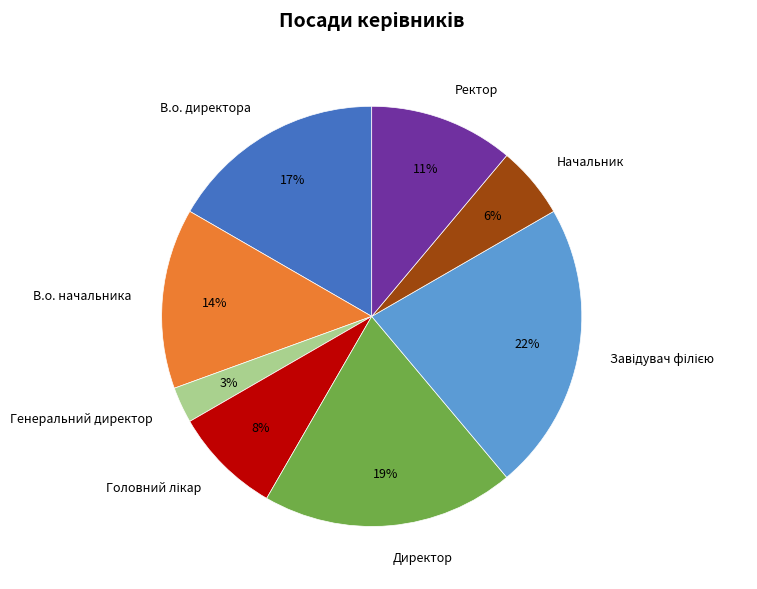

Which slice is the smallest?

Генеральний директор